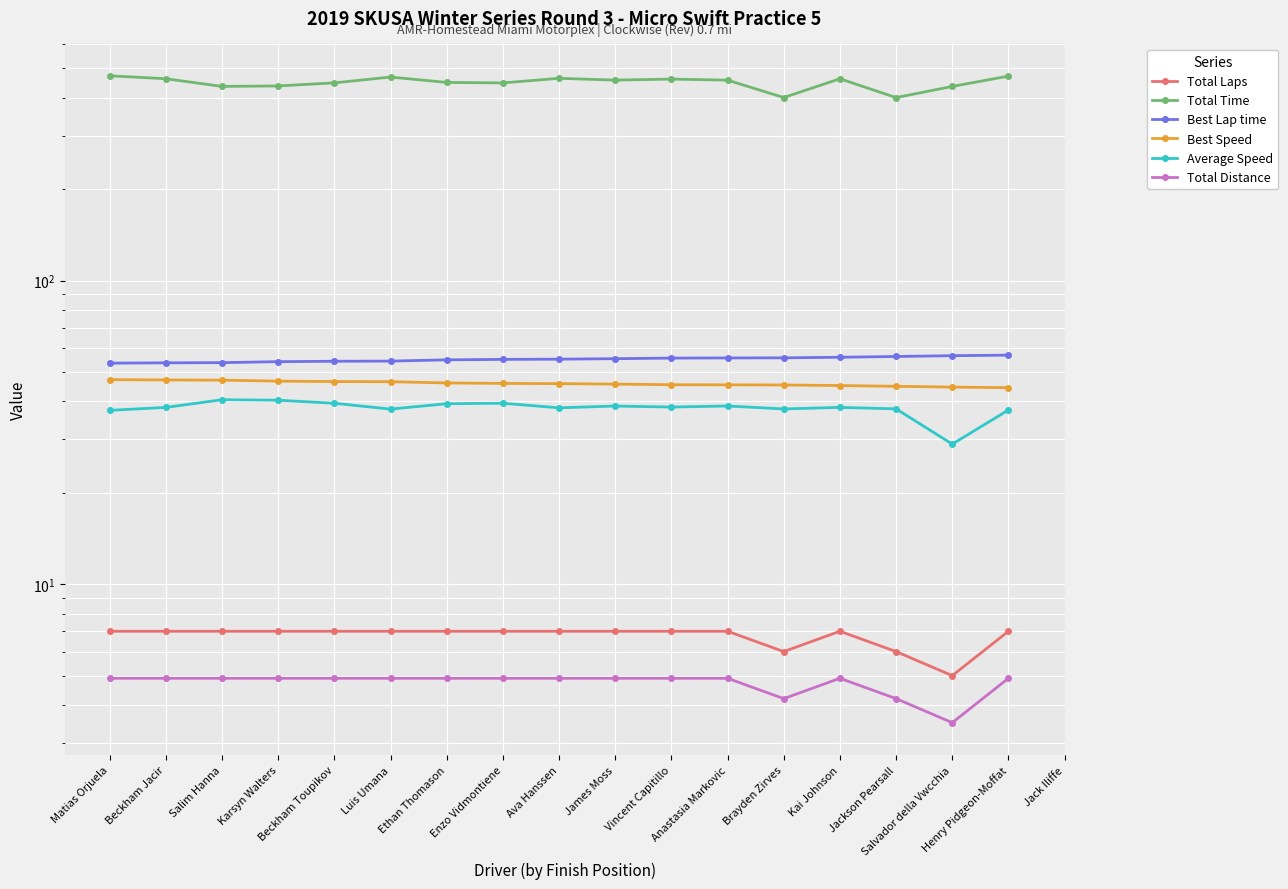

What is the value of the Best Speed point at the 15th from the left?

44.8